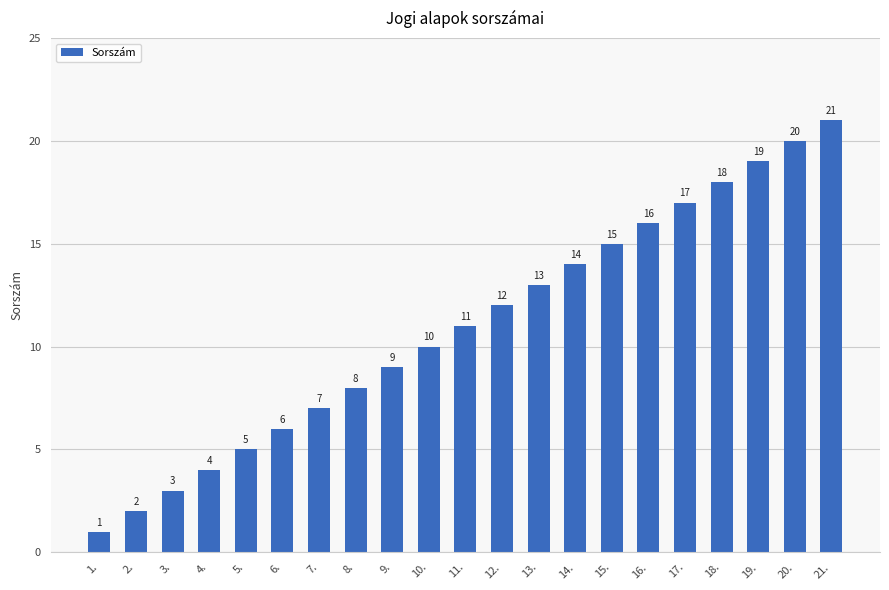

Reading left to right, what are all the values shown in this chart?

1.=1	2.=2	3.=3	4.=4	5.=5	6.=6	7.=7	8.=8	9.=9	10.=10	11.=11	12.=12	13.=13	14.=14	15.=15	16.=16	17.=17	18.=18	19.=19	20.=20	21.=21